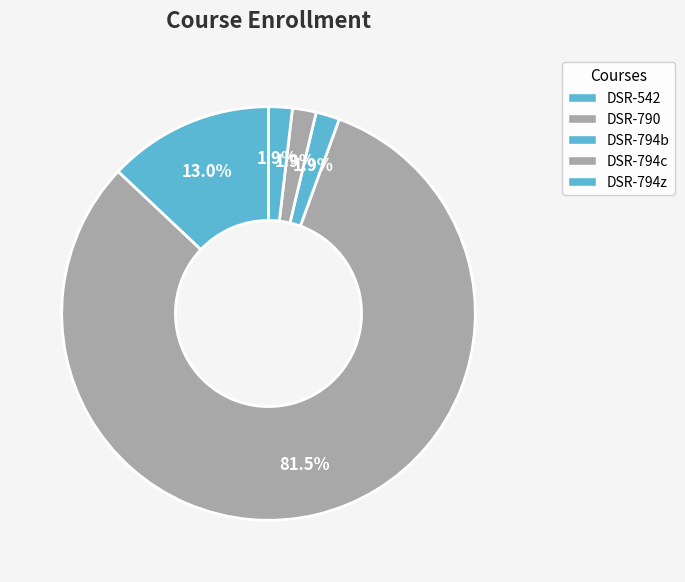

Count the number of slices in the pie.

5